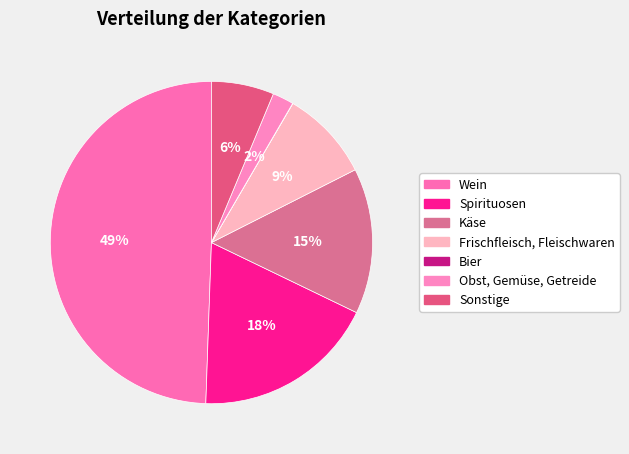

To the nearest percent, what is the difference between the Obst, Gemüse, Getreide and Frischfleisch, Fleischwaren slice percentages?

7%